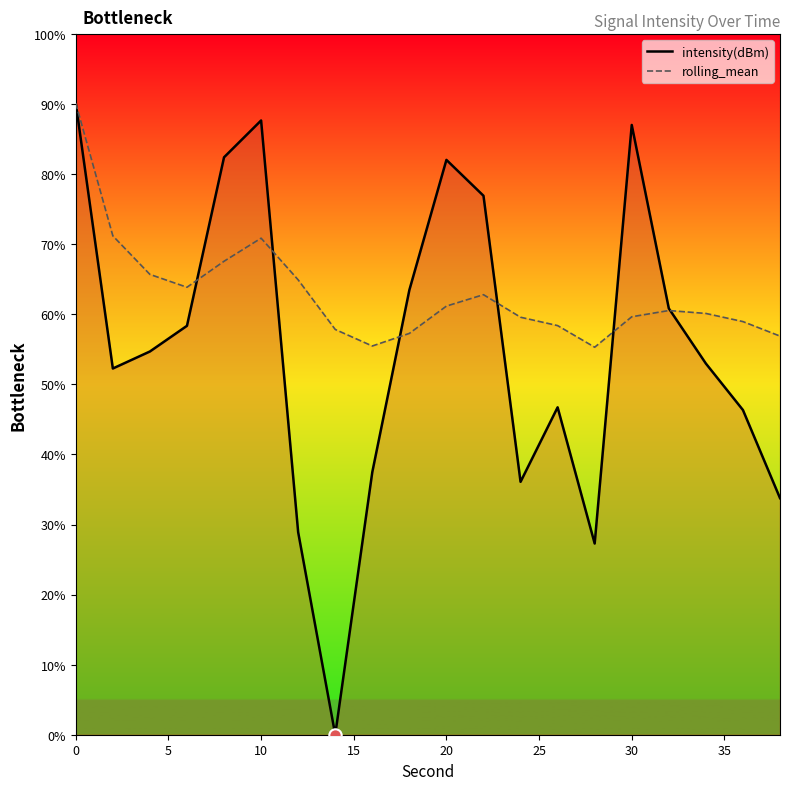

Which series has the largest total across all categories?

rolling_mean